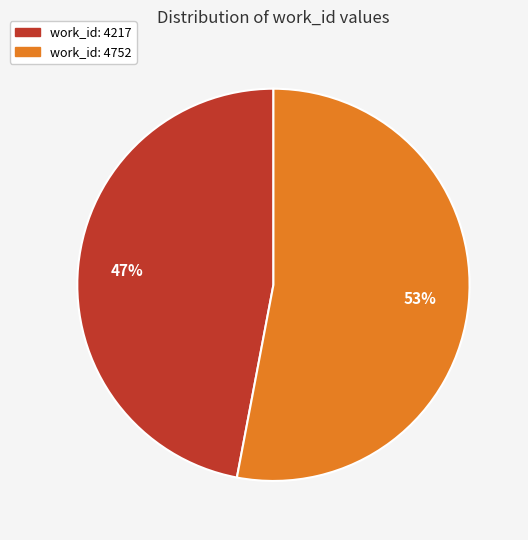

Combined, do work_id: 4217 and work_id: 4752 account for over 50%?

Yes